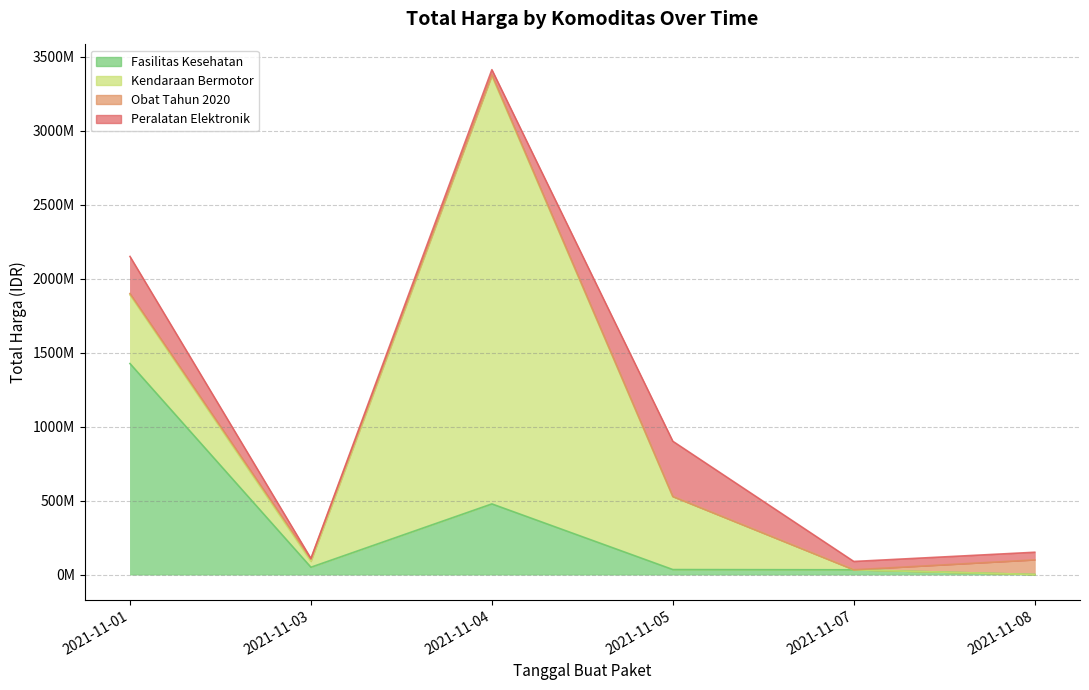

Is it true that Obat Tahun 2020 equals 63473918 at 2021-11-08?

False